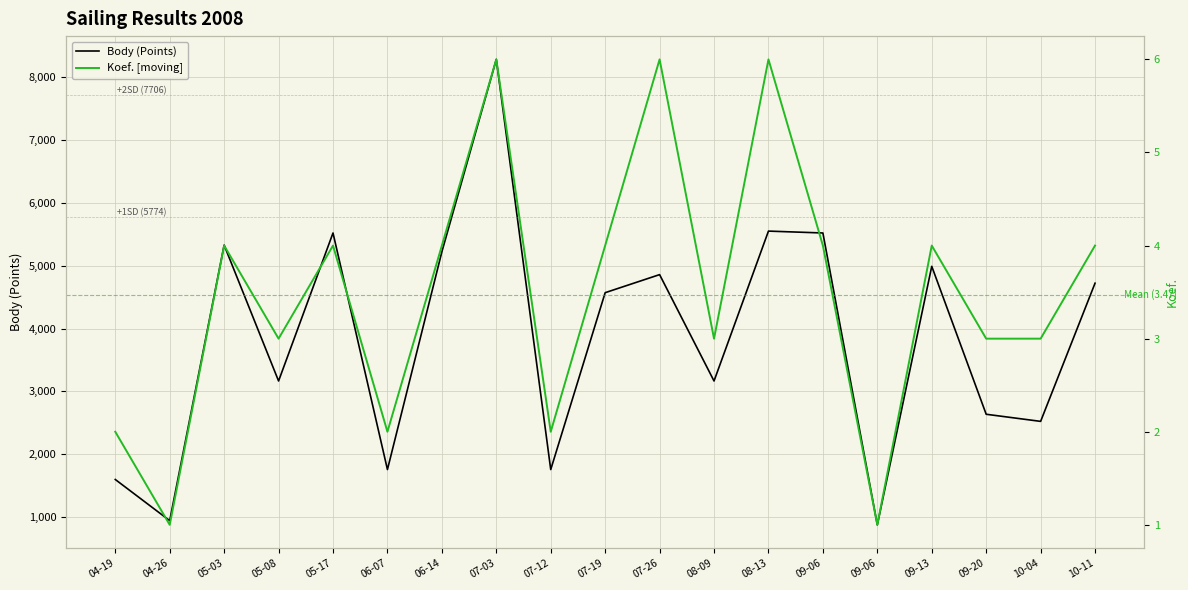

What is the value of the Body (Points) point at the 17th from the left?

2637